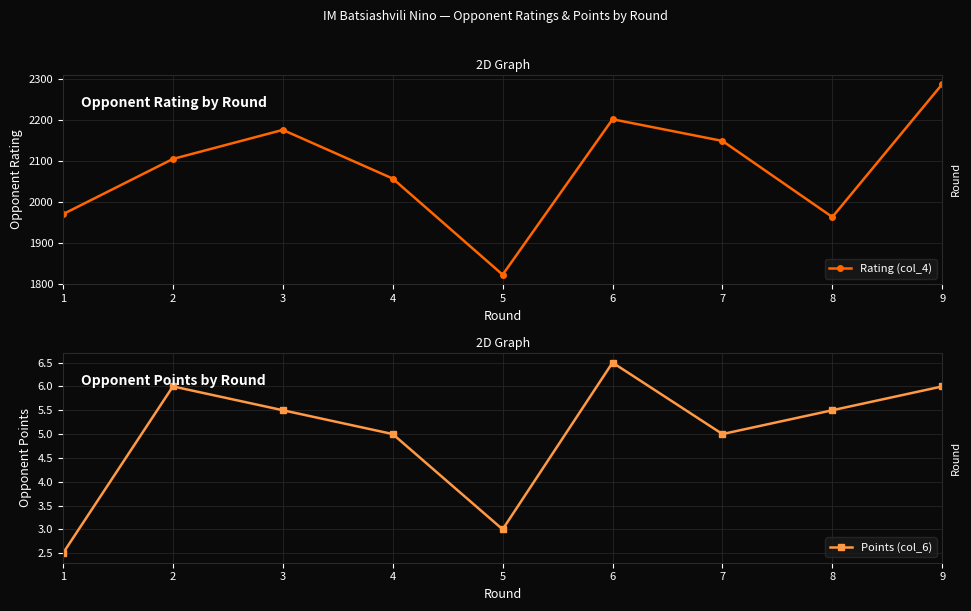

Which series has the largest range (max minus min)?

Rating (col_4)